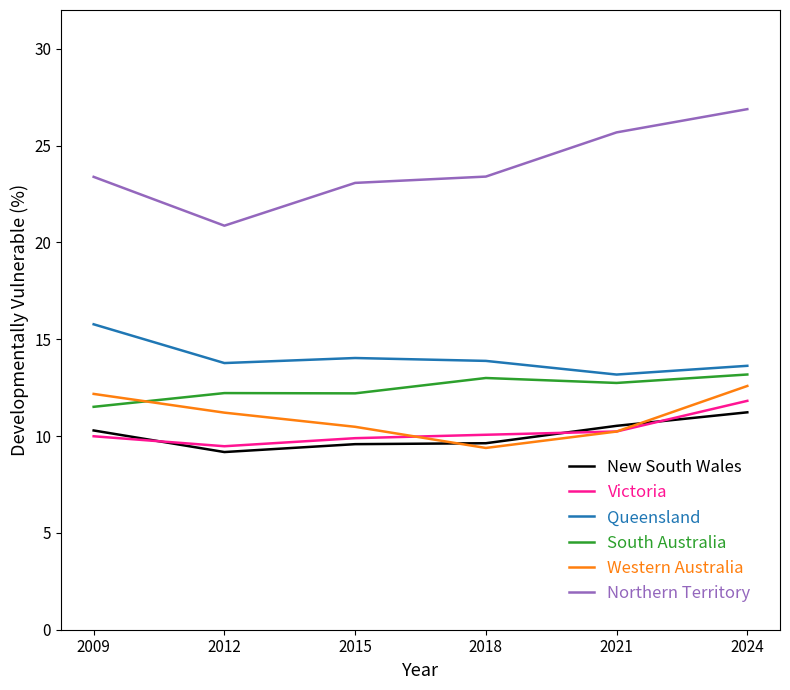

True or false: Queensland and Northern Territory cross at least once.

False